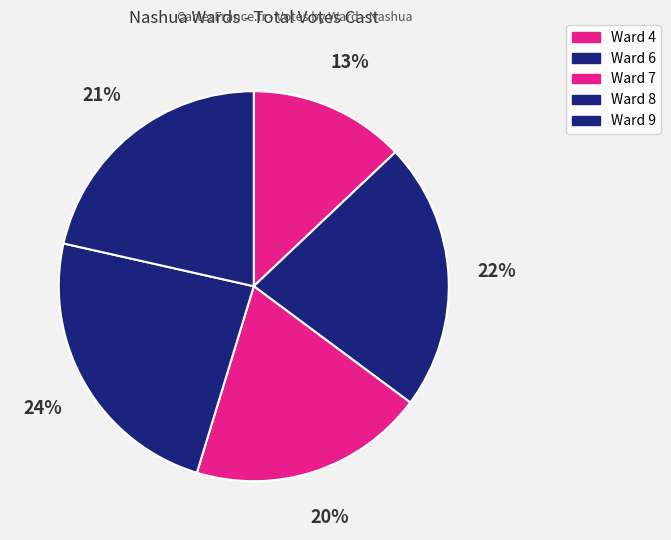

Count the number of slices in the pie.

5